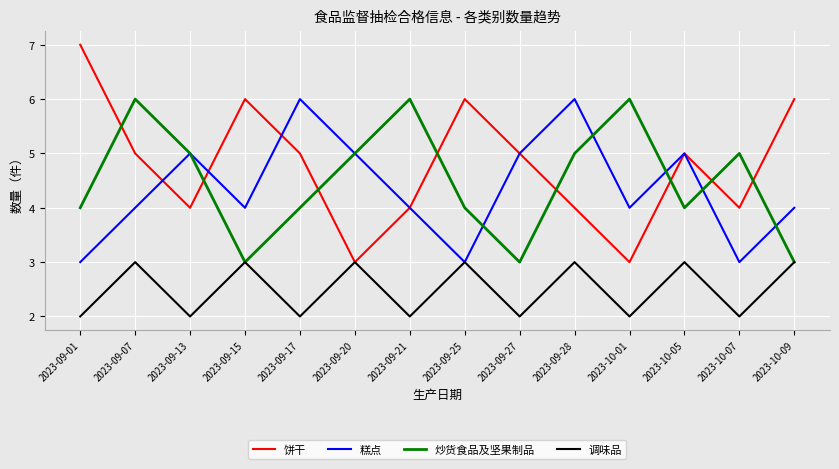

The 饼干 series shows 2 at 2023-09-28. True or false?

False